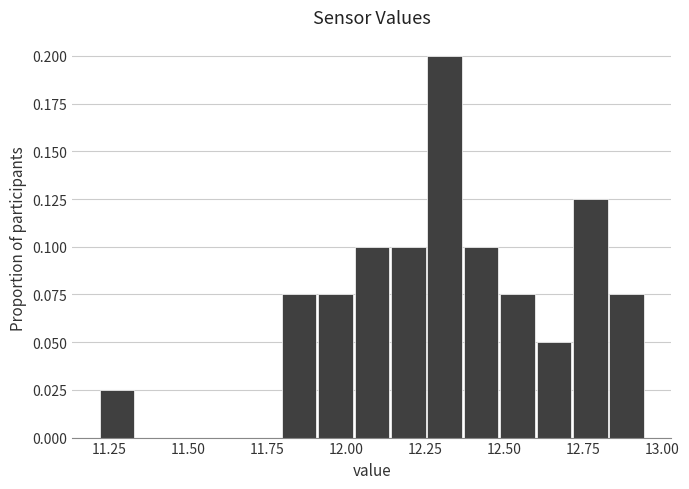

Read against the x-axis, roughly where is the centre of the tallest bar?

12.30